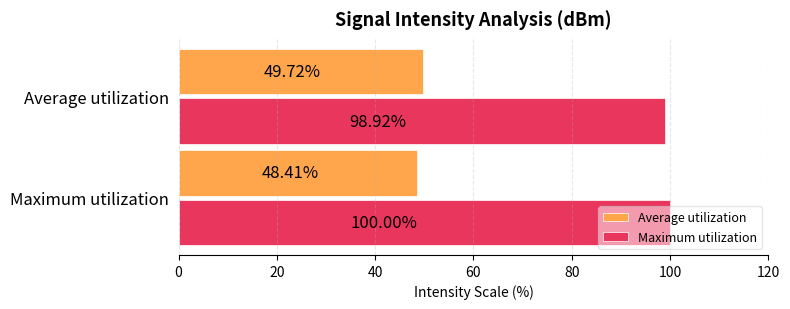

Which series has the largest total across all categories?

Maximum utilization